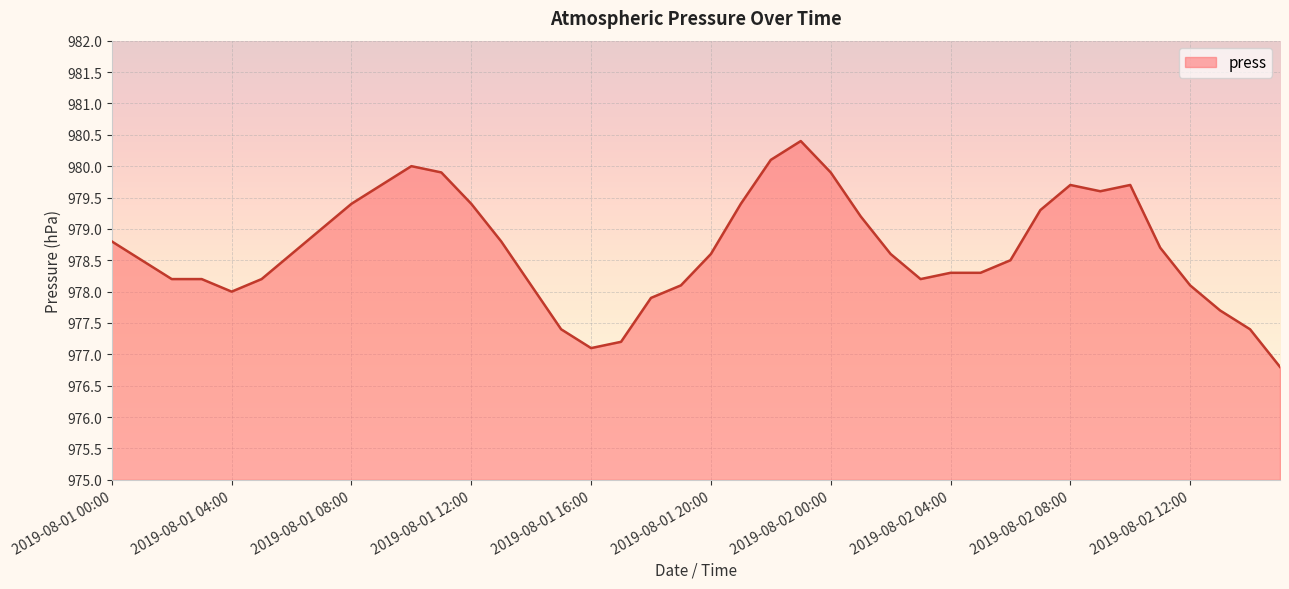

What is the greatest value displayed?

980.4